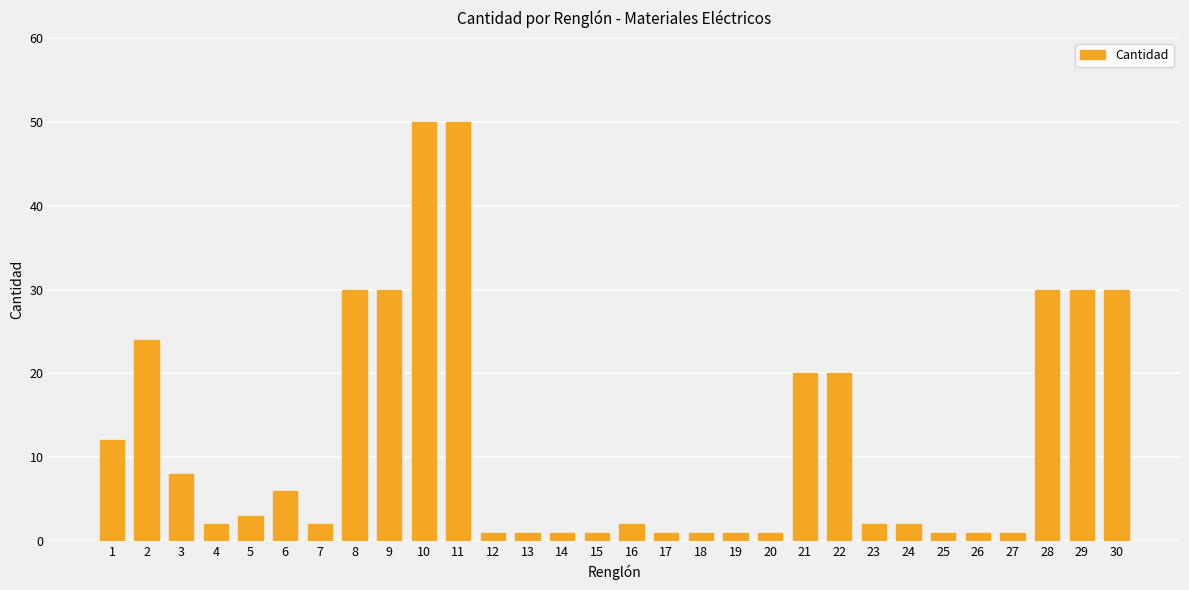

At which label is the value closest to 25?

2